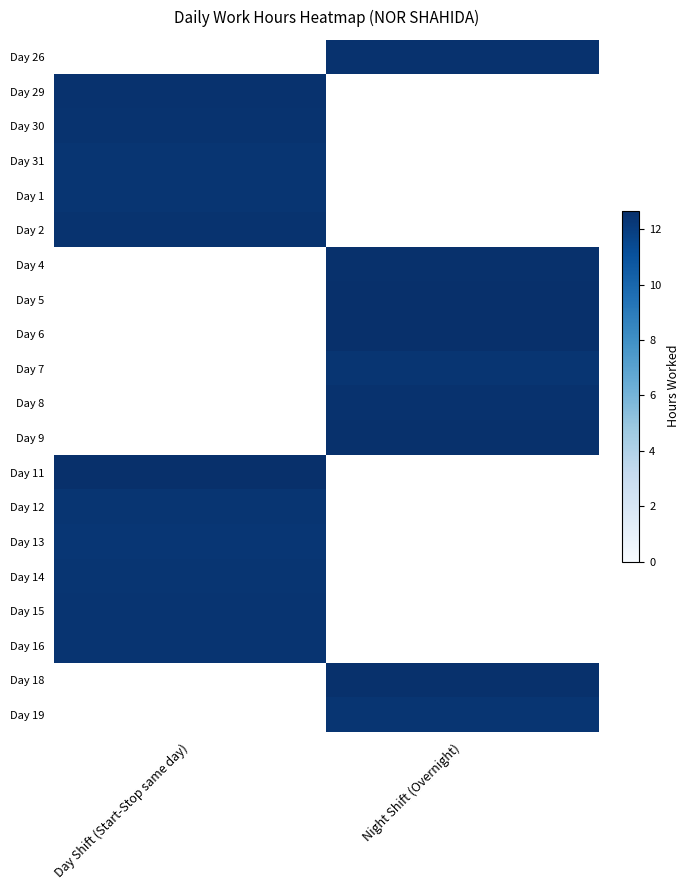

How many distinct data groups are displayed?

20